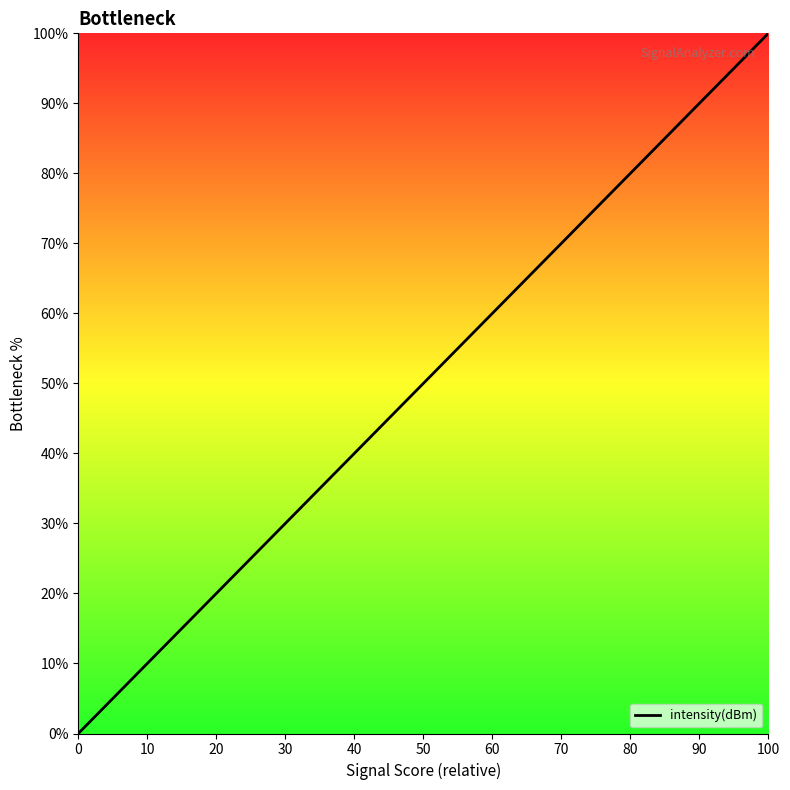

Does the chart have visible grid lines?

No